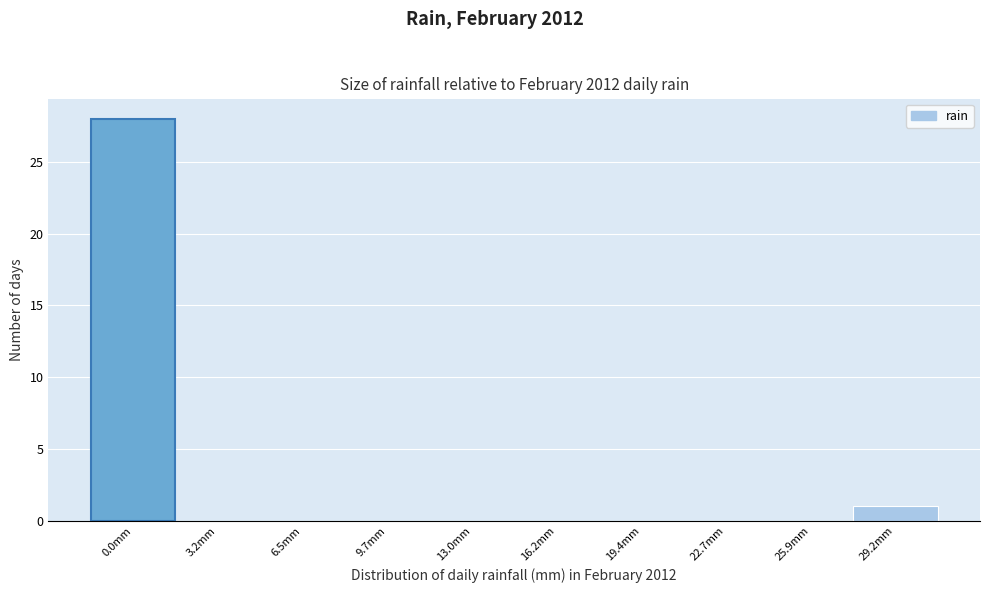

Reading right to left, extract all data points from this chart.

29.2mm=1	25.9mm=0	22.7mm=0	19.4mm=0	16.2mm=0	13.0mm=0	9.7mm=0	6.5mm=0	3.2mm=0	0.0mm=28